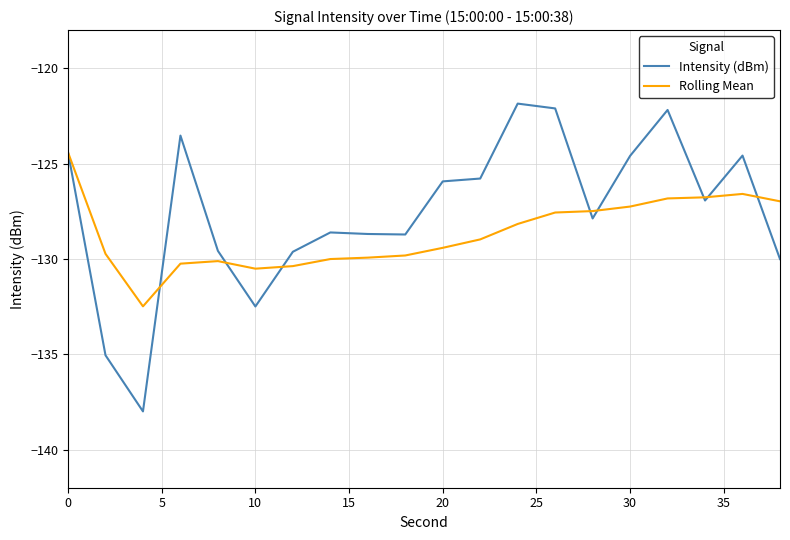

What is the maximum value for Rolling Mean?

-124.4